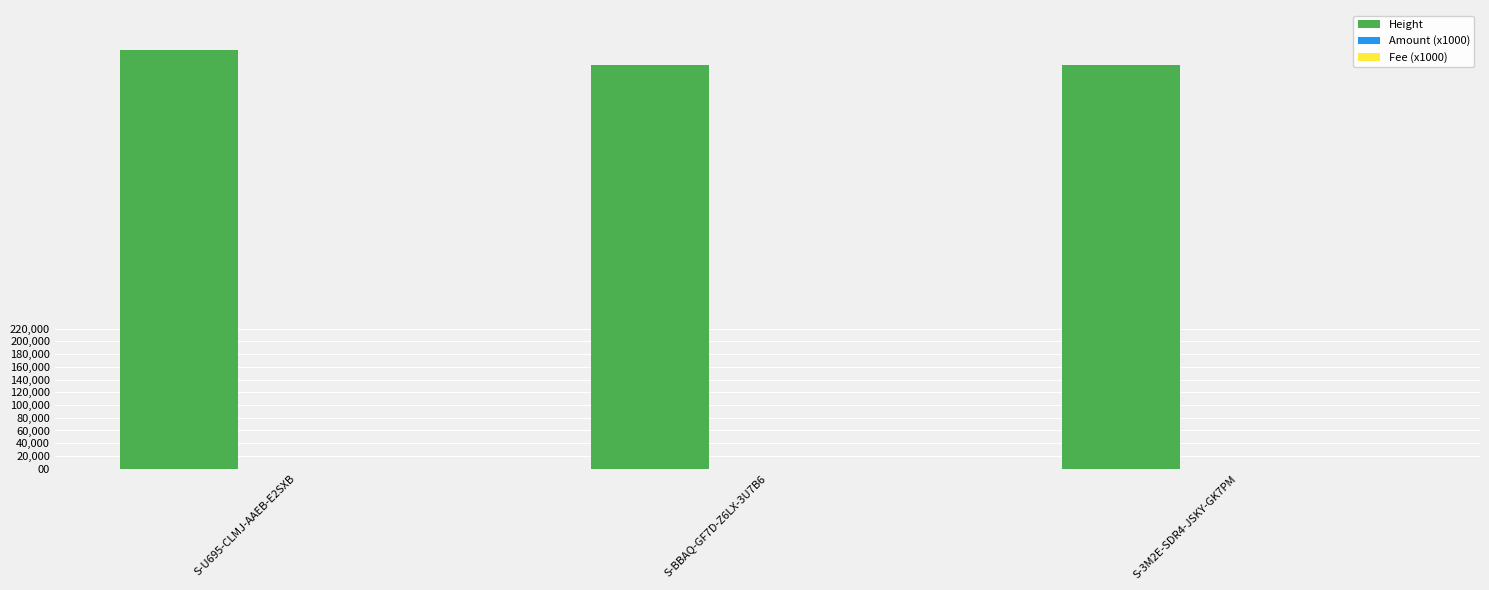

The value of Height at S-3M2E-SDR4-JSKY-GK7PM is 633141.0. True or false?

True